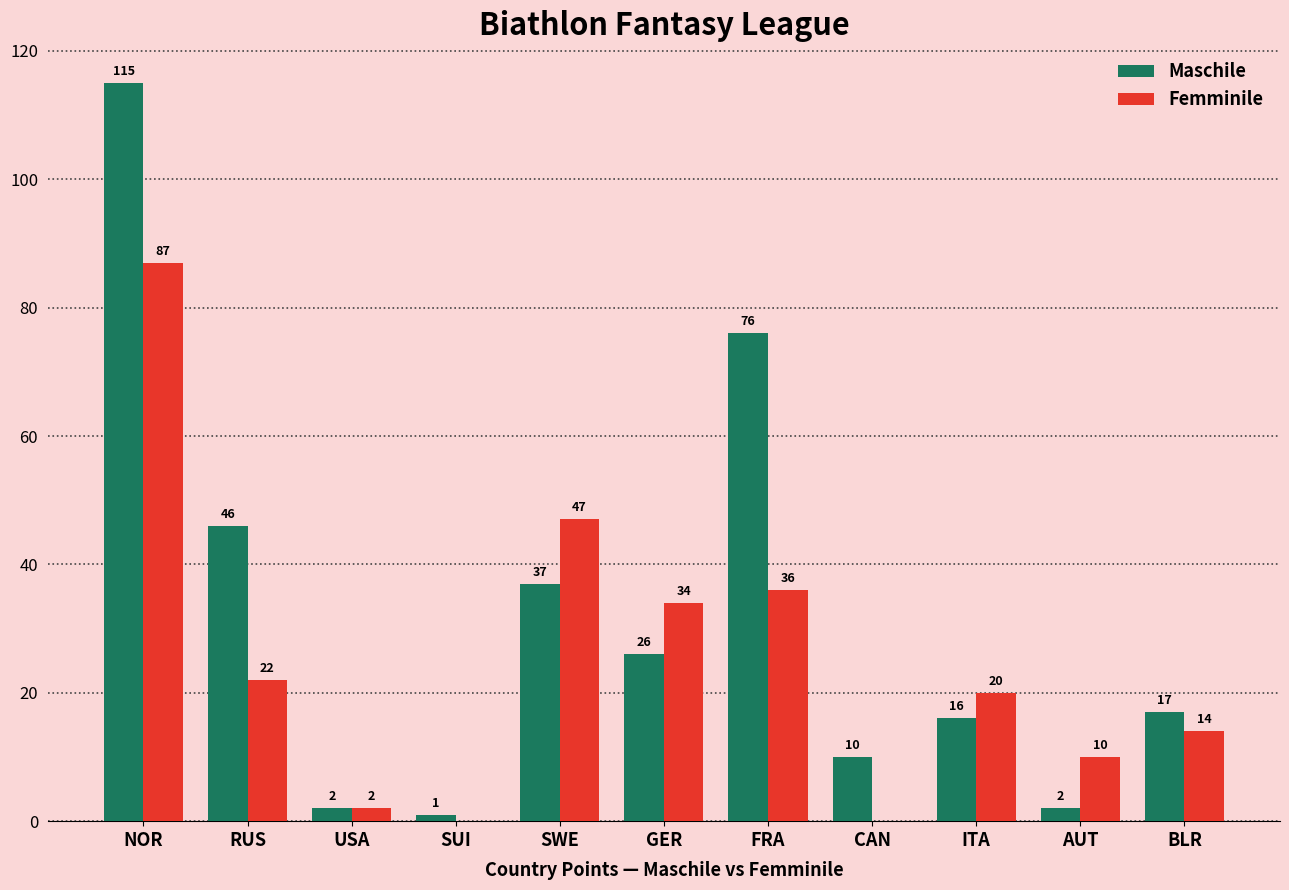

At which label does Maschile reach its peak?

NOR